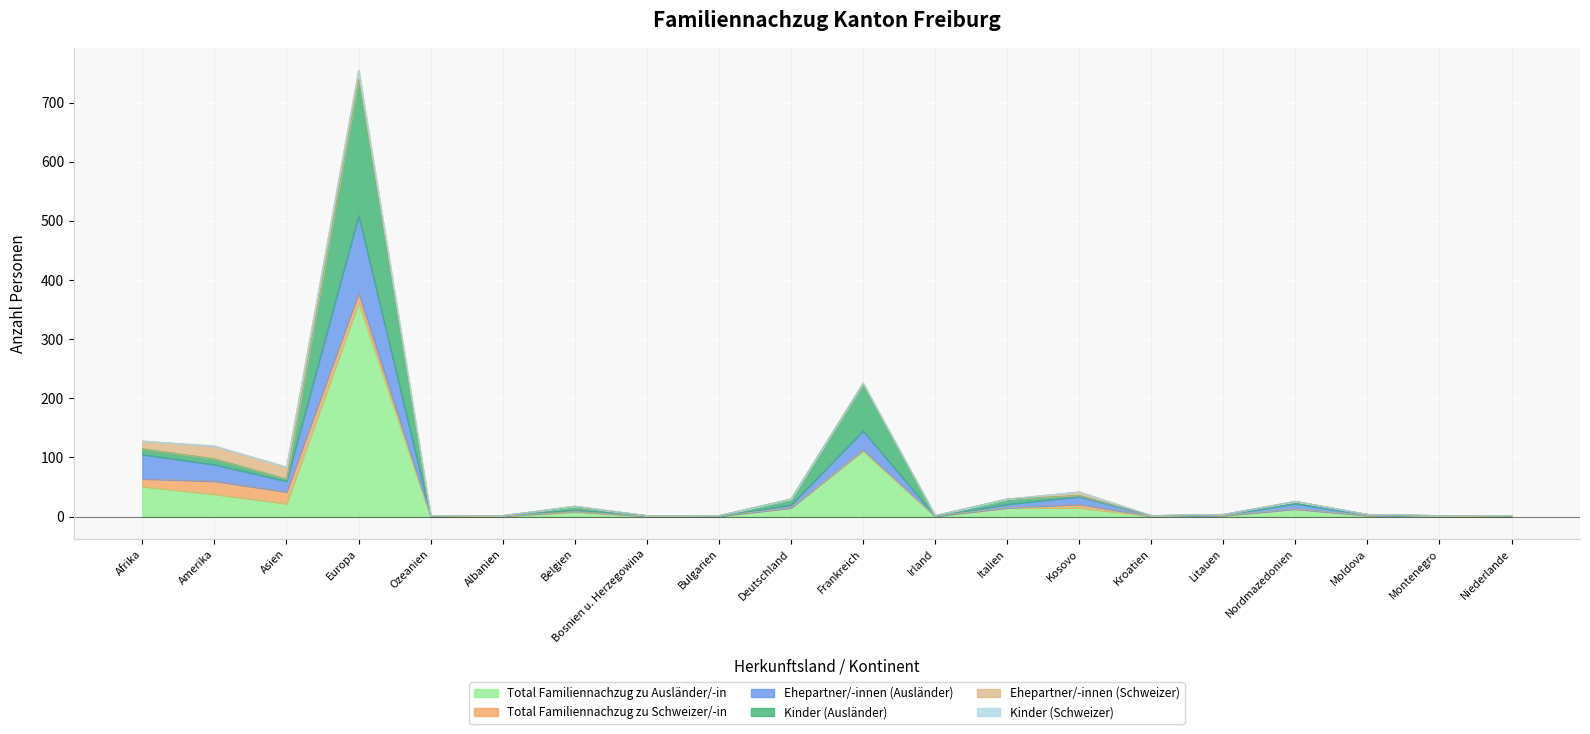

Does the chart display data point markers on the line(s)?

No